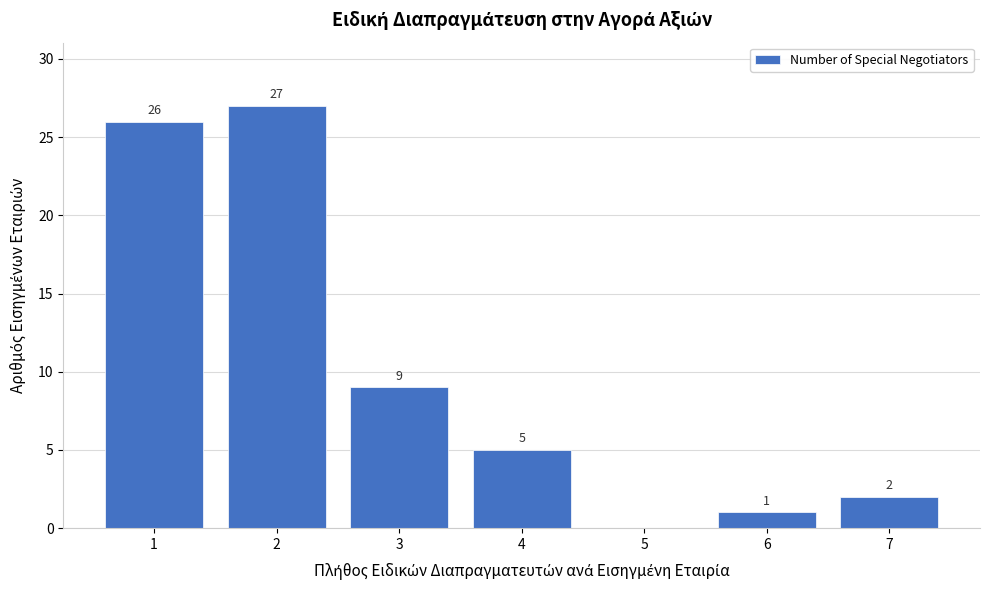

Reading left to right, transcribe all the data shown in this chart.

1=26	2=27	3=9	4=5	5=0	6=1	7=2